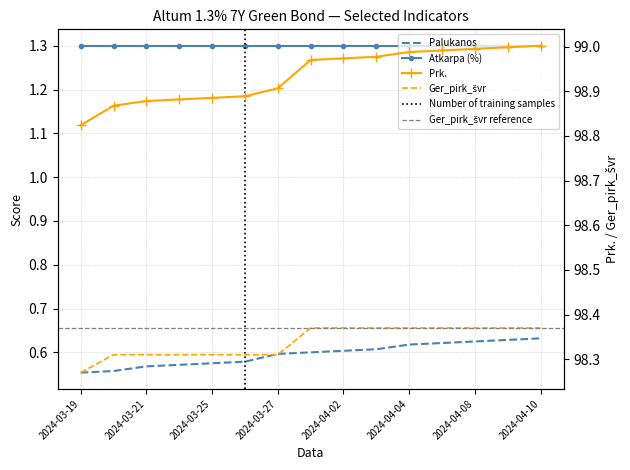

What is the difference between the highest and lowest values at 2024-04-02?

98.4